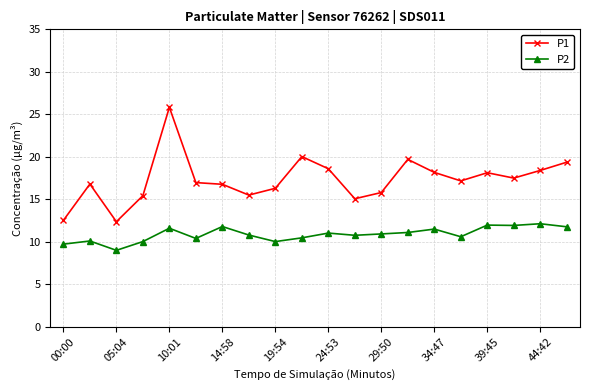

What is the difference between the maximum and minimum values in the P1 series?

13.5